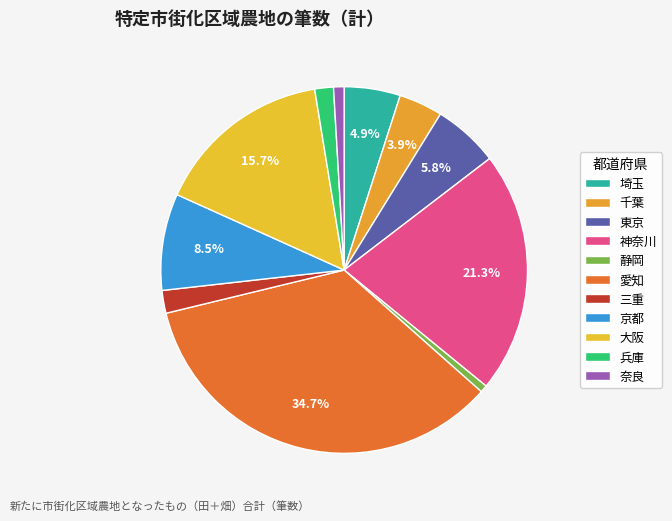

Is it true that 兵庫 is 1% of the pie?

False